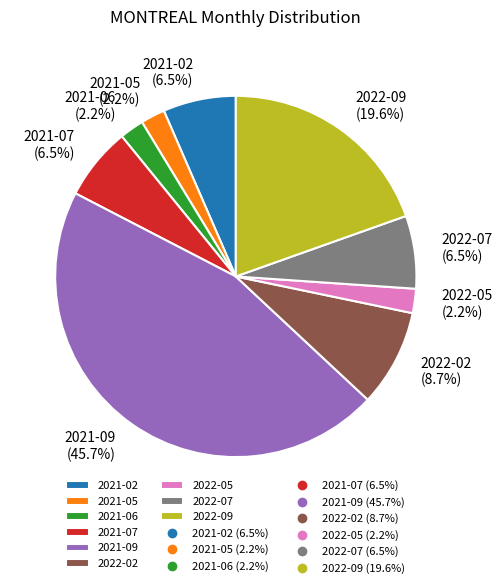

Between 2022-09 and 2022-07, which is larger?

2022-09